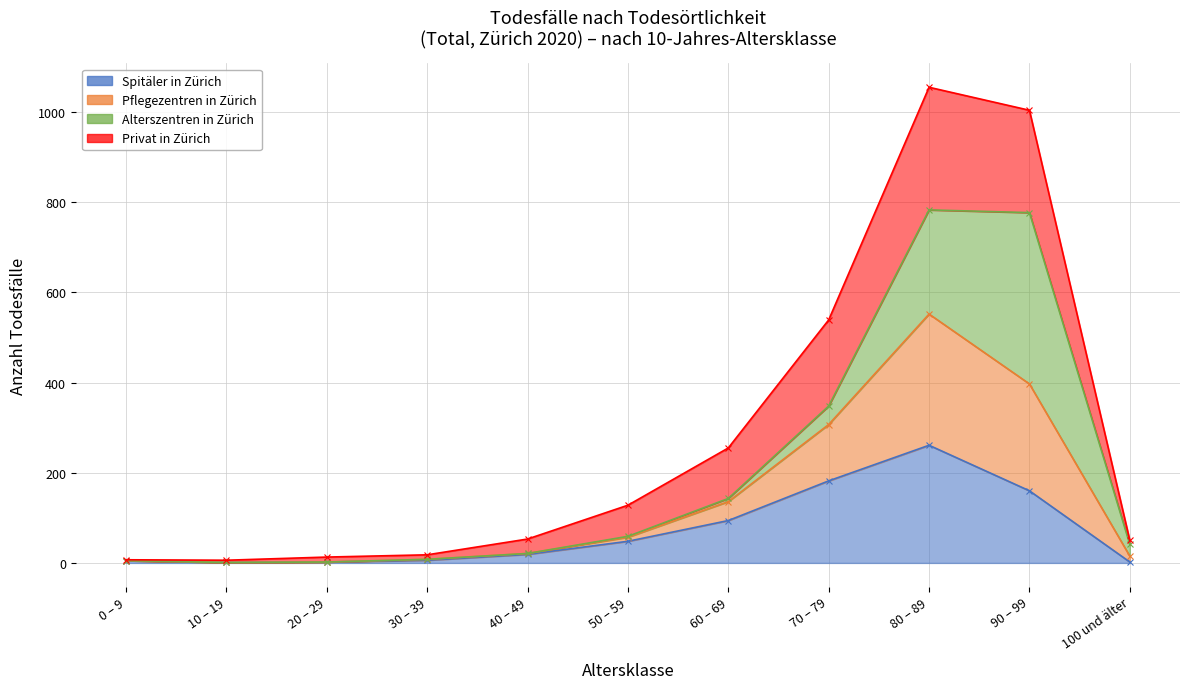

True or false: Spitäler in Zürich and Pflegezentren in Zürich cross at least once.

False